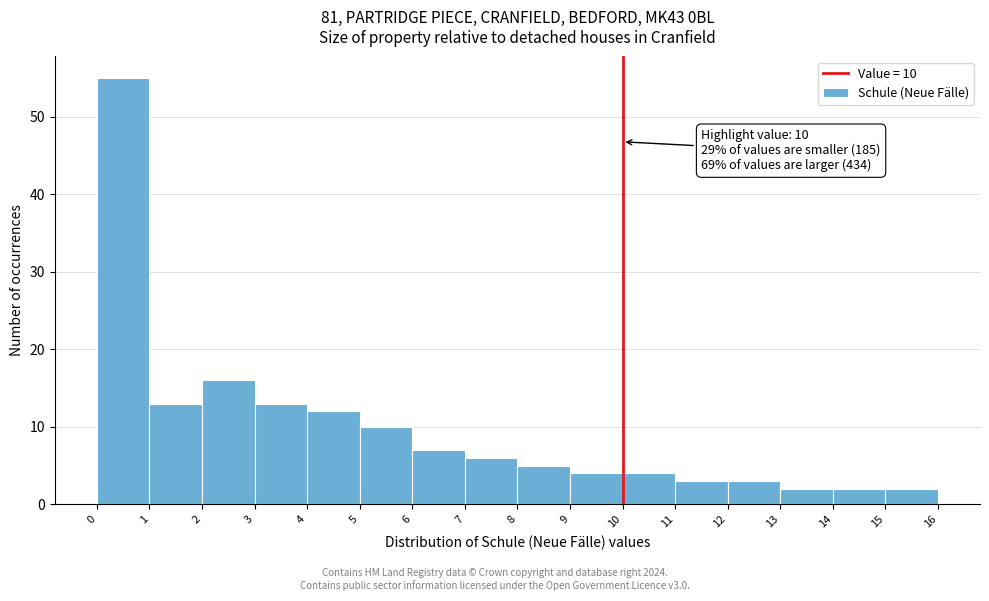

Over which range of the x-axis is the bar tallest?

0 to 1